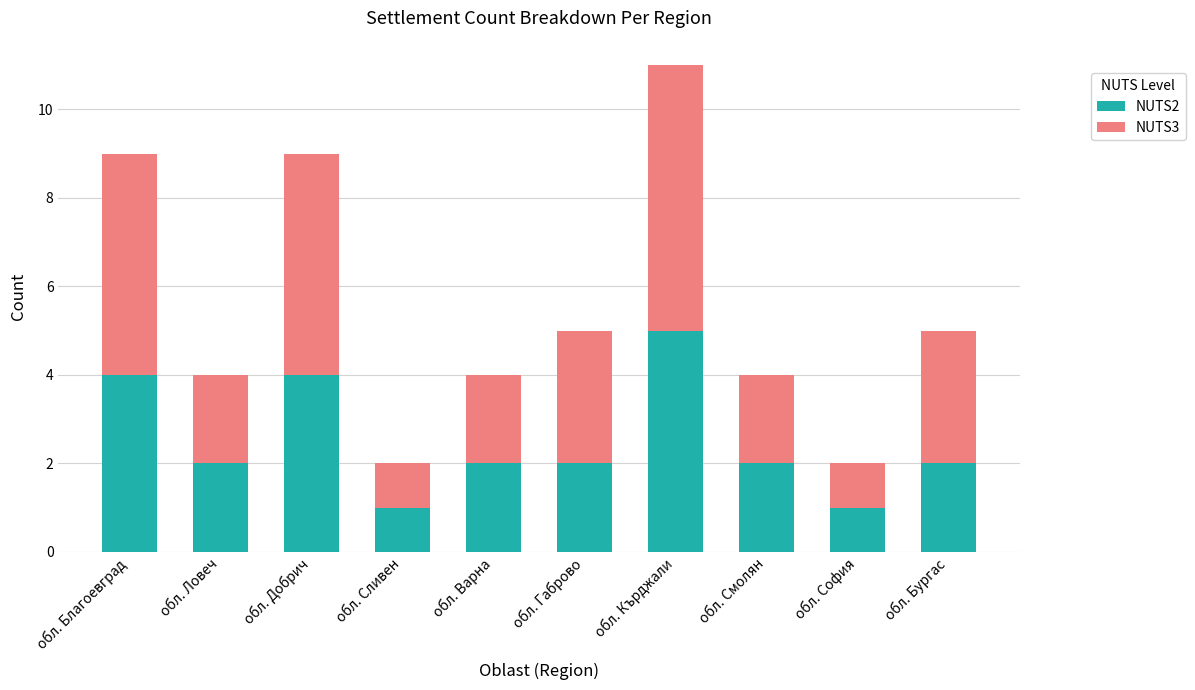

The value of NUTS2 at обл. Благоевград is 1. True or false?

False